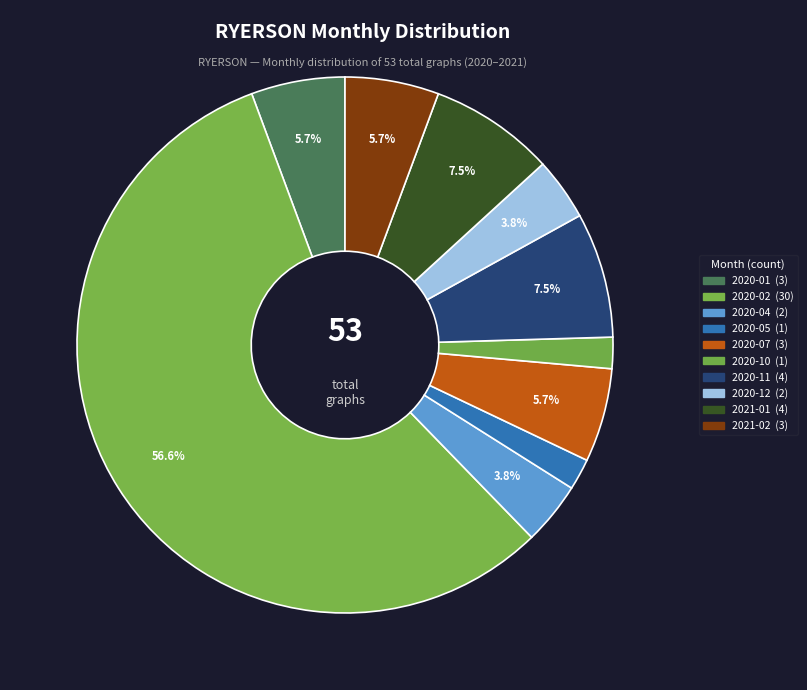

How many slices are in this pie chart?

10